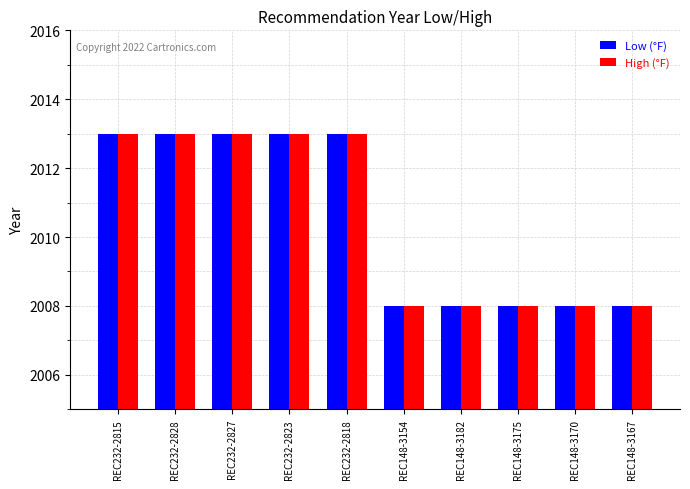

Is it true that Low (°F) equals 3104 at REC232-2827?

False